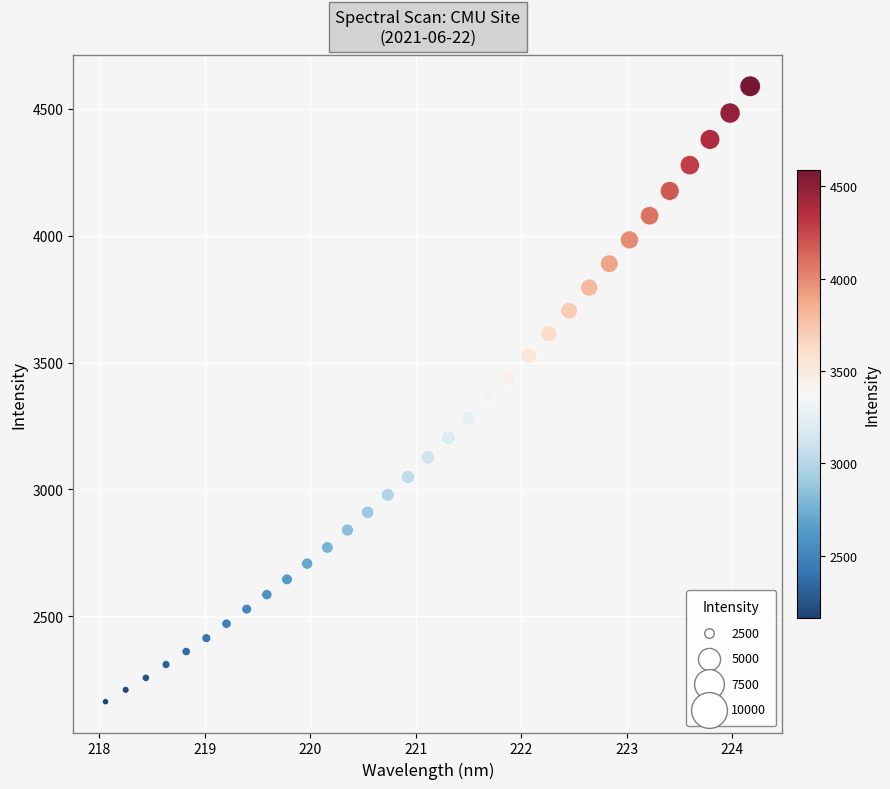

What is the range of Y values (max minus min)?

2425.7